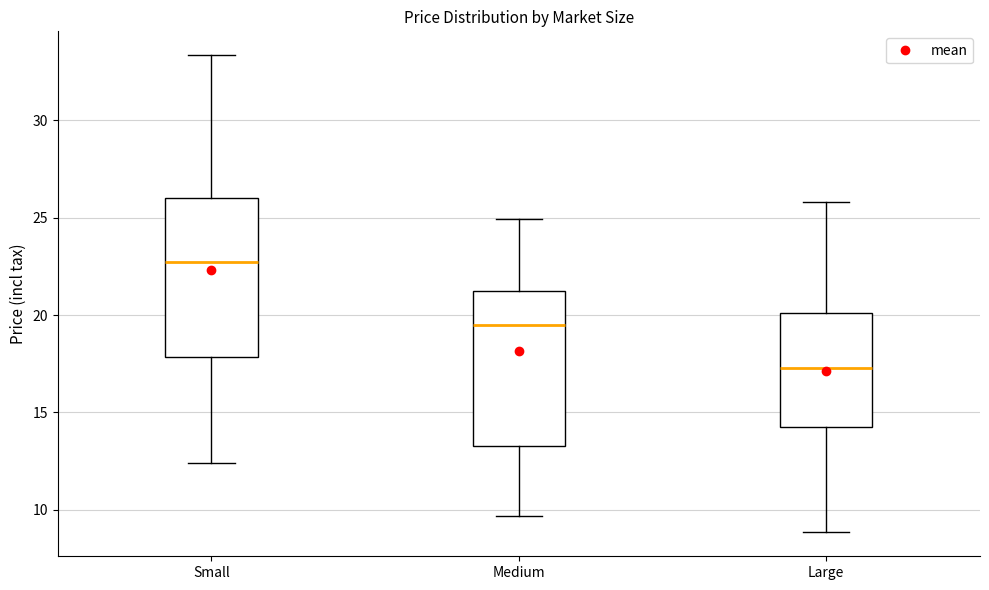

Reading left to right, read every box against the y-axis: the position of its median line, the range the box covers, and the ends of its whiskers. The values are not printed on the chart, so give them approximately, as read against the axis.

Small: median 22.5, box 18.0 to 26.0, whiskers 12.5 to 33.5
Medium: median 19.5, box 13.5 to 21.0, whiskers 9.5 to 25.0
Large: median 17.5, box 14.5 to 20.0, whiskers 9.0 to 26.0